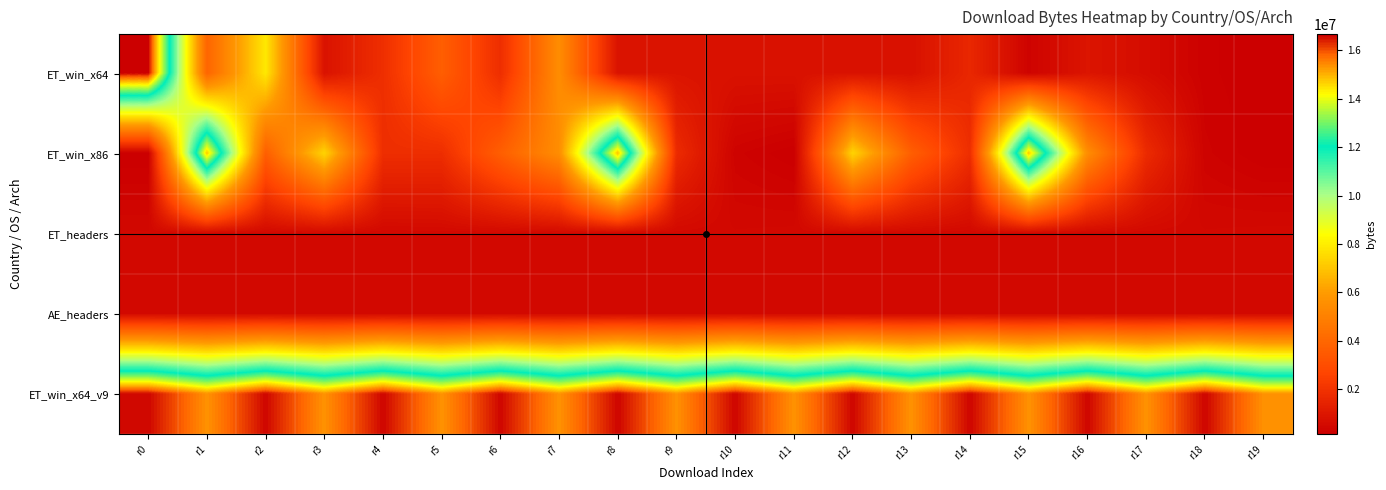

Which has a higher value, r0 or r13?

r0